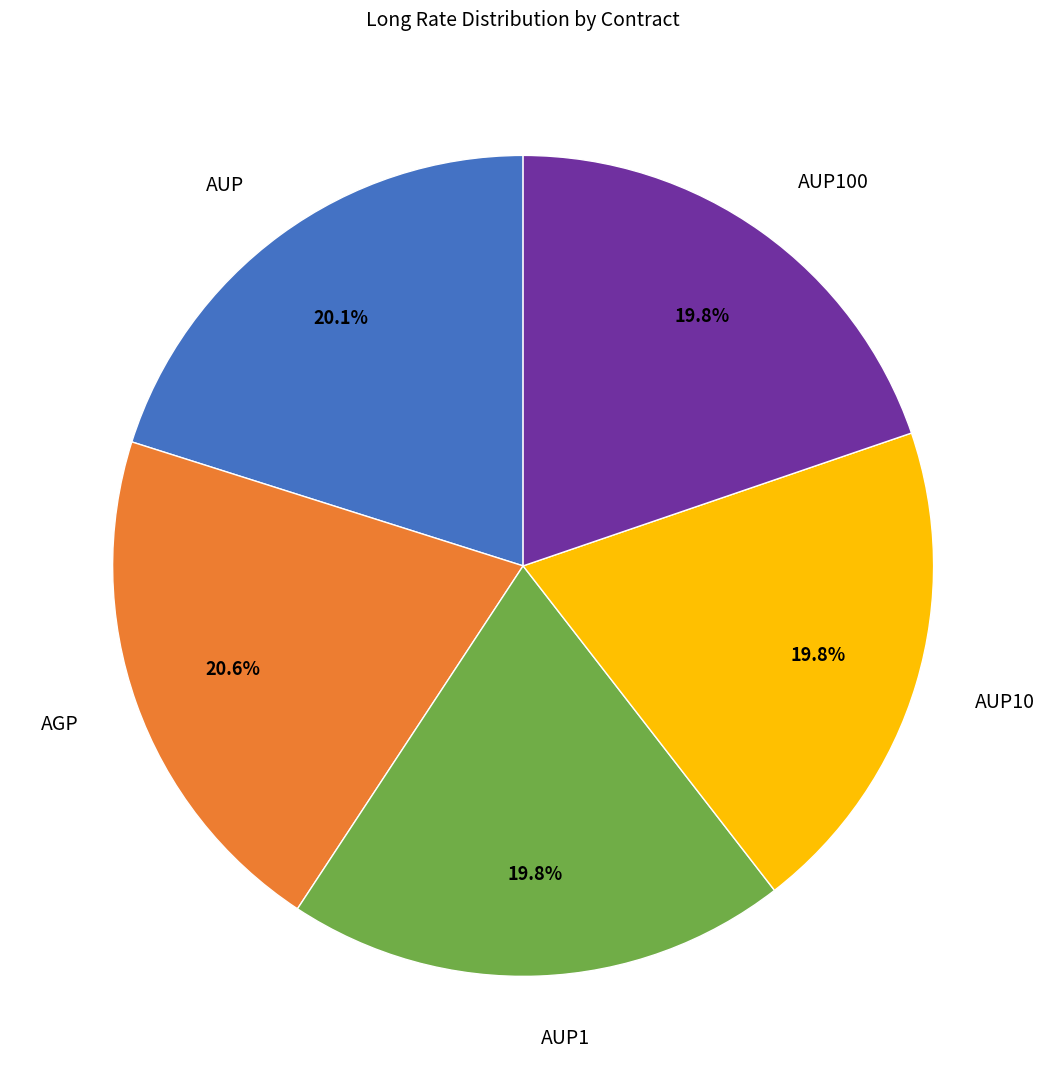

To the nearest percent, what portion does AUP100 represent?

20%